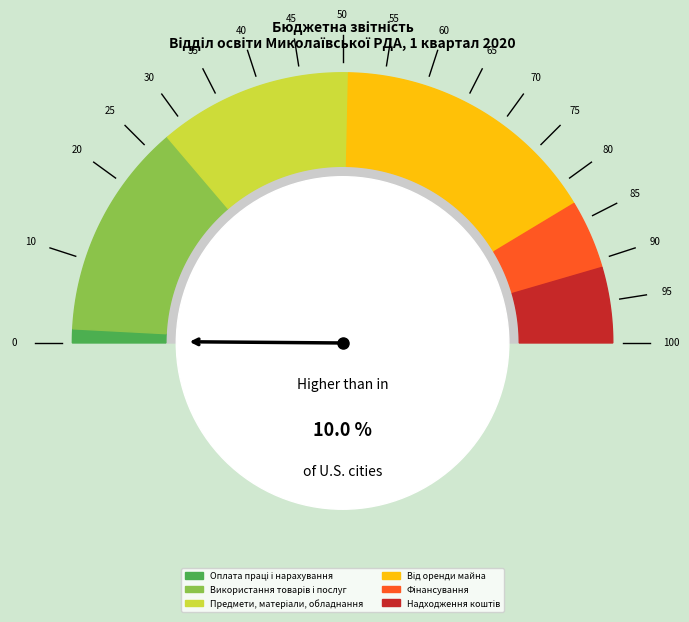

To the nearest percent, what is the difference between the Оплата праці і нарахування and Предмети, матеріали, обладнання slice percentages?

21%